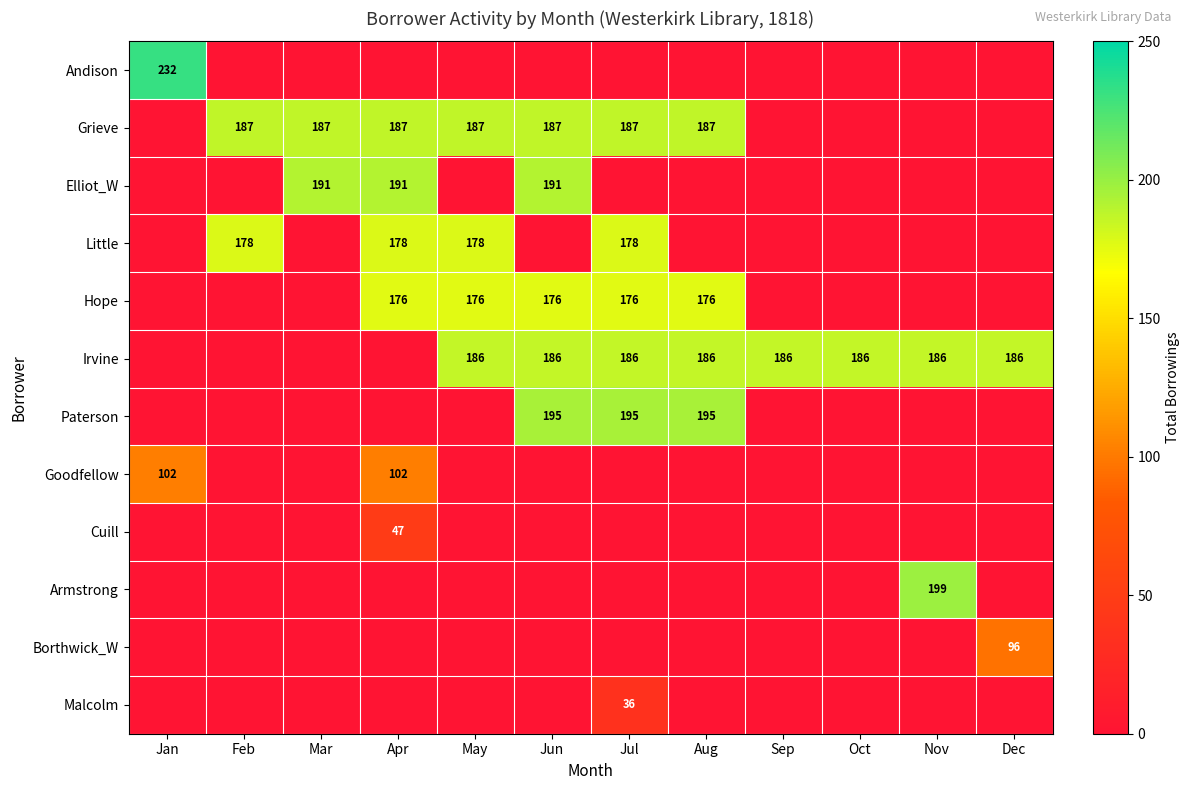

Is it true that Irvine equals 64 at Sep?

False